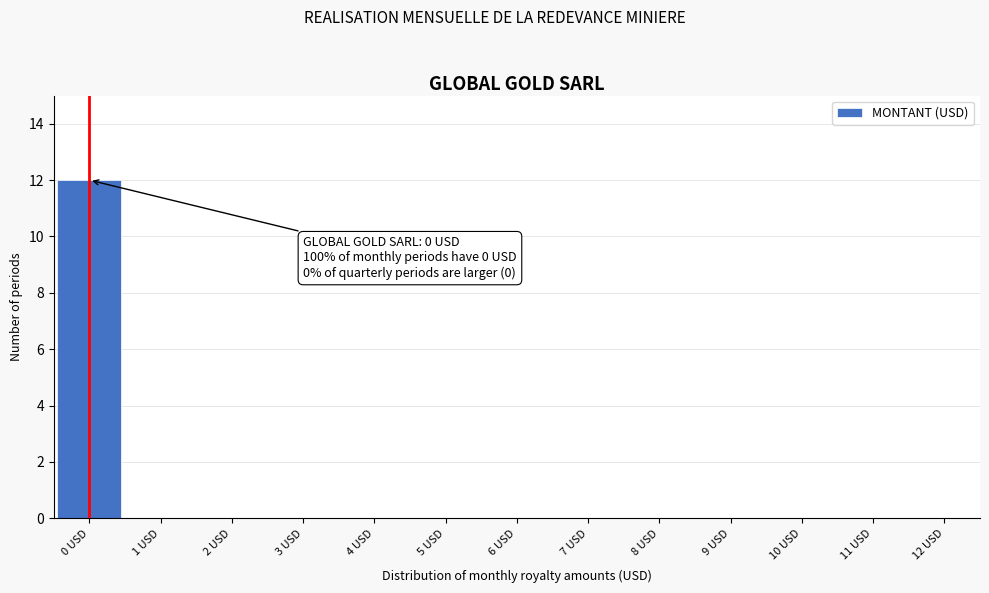

Reading left to right, extract all data points from this chart.

0 USD=12	1 USD=0	2 USD=0	3 USD=0	4 USD=0	5 USD=0	6 USD=0	7 USD=0	8 USD=0	9 USD=0	10 USD=0	11 USD=0	12 USD=0